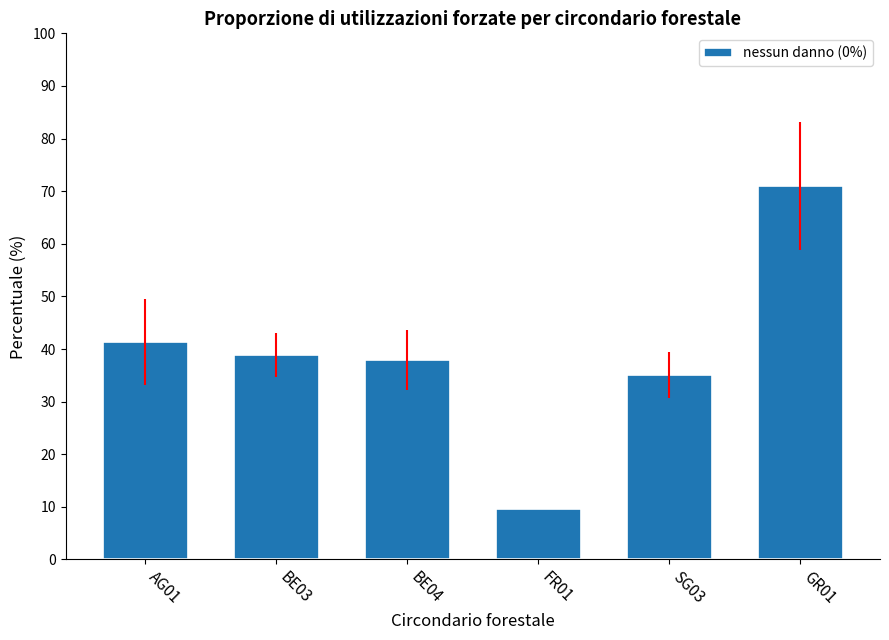

The value at GR01 is 45.8. True or false?

False